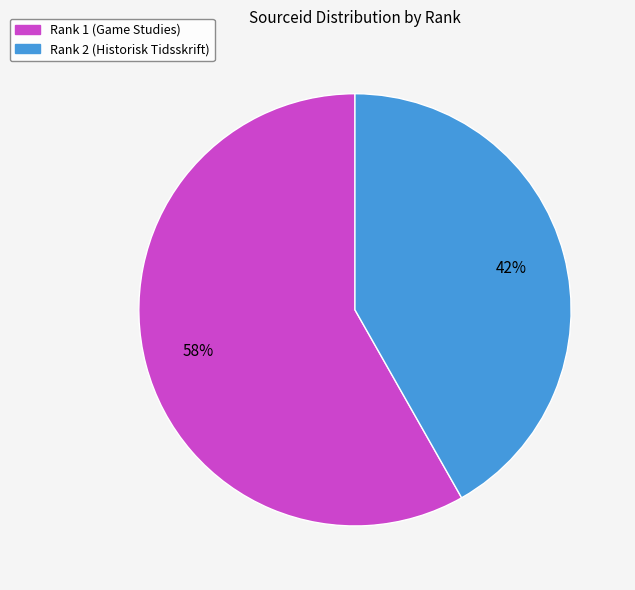

Count the number of slices in the pie.

2